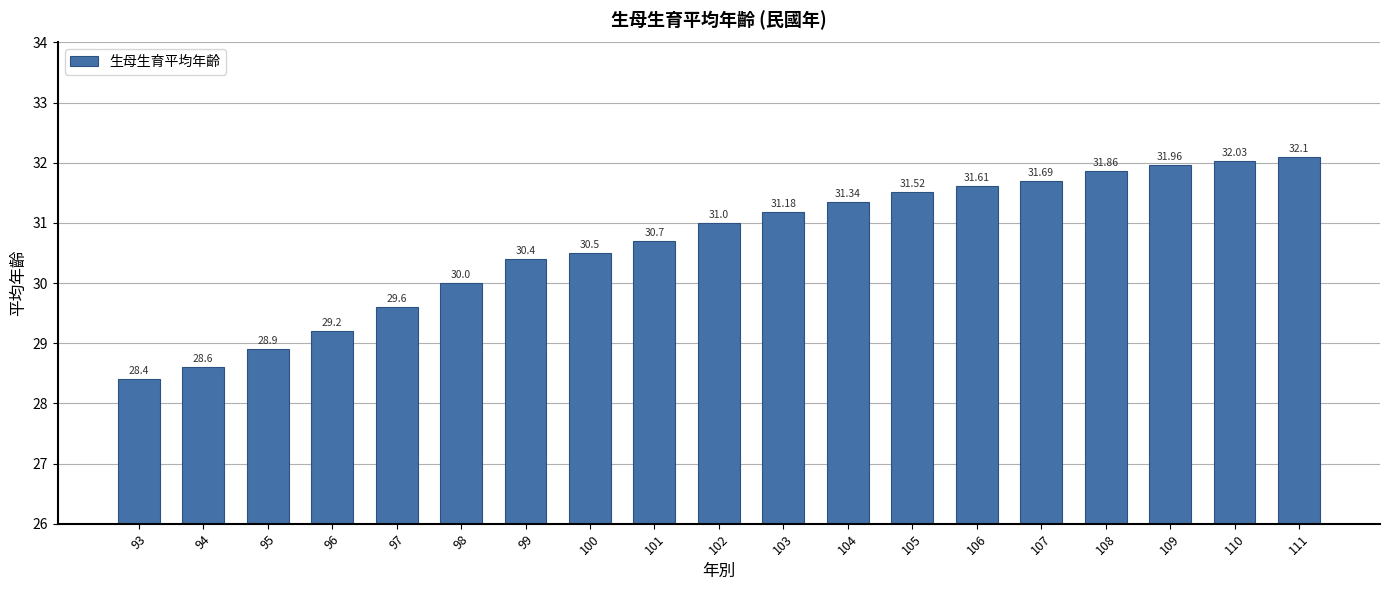

What is the value of the 15th bar from the left?

31.7